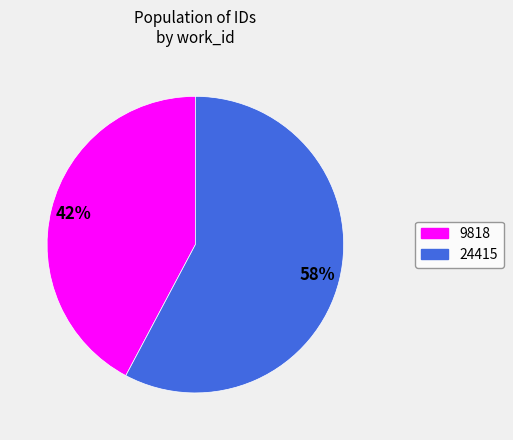

What percentage is the 24415 slice, to the nearest percent?

58%